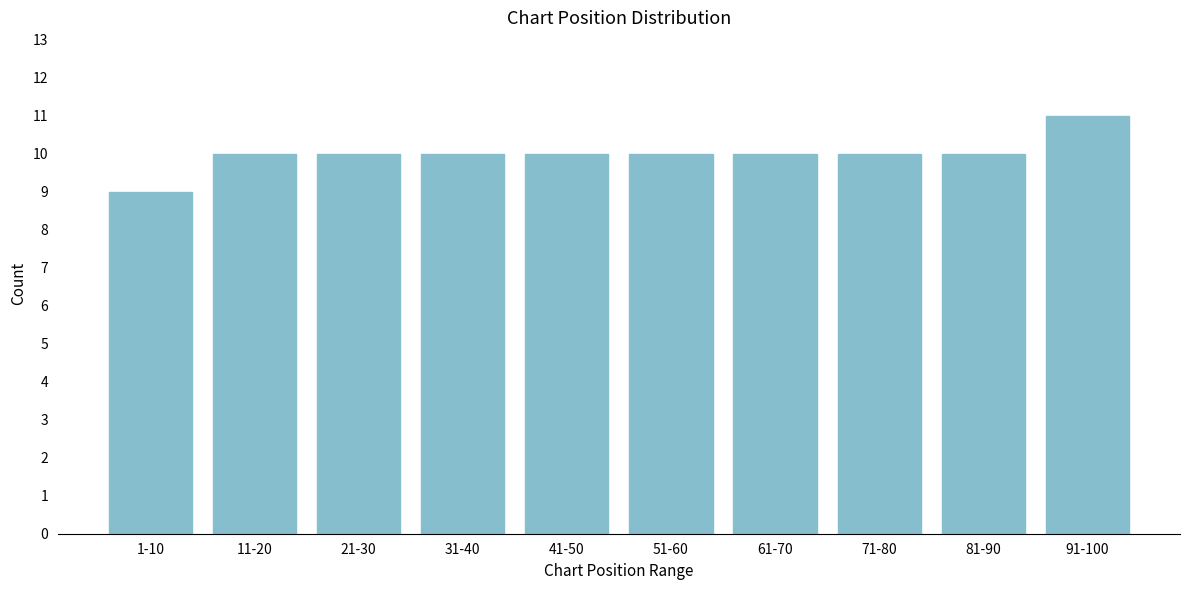

Reading right to left, transcribe all the data shown in this chart.

91-100=11	81-90=10	71-80=10	61-70=10	51-60=10	41-50=10	31-40=10	21-30=10	11-20=10	1-10=9